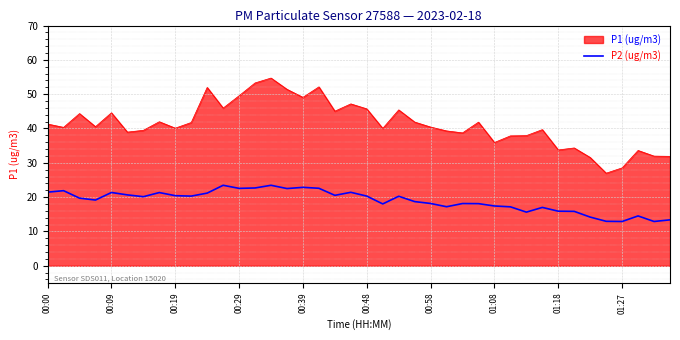

What is the minimum value for P2 (ug/m3)?

12.9